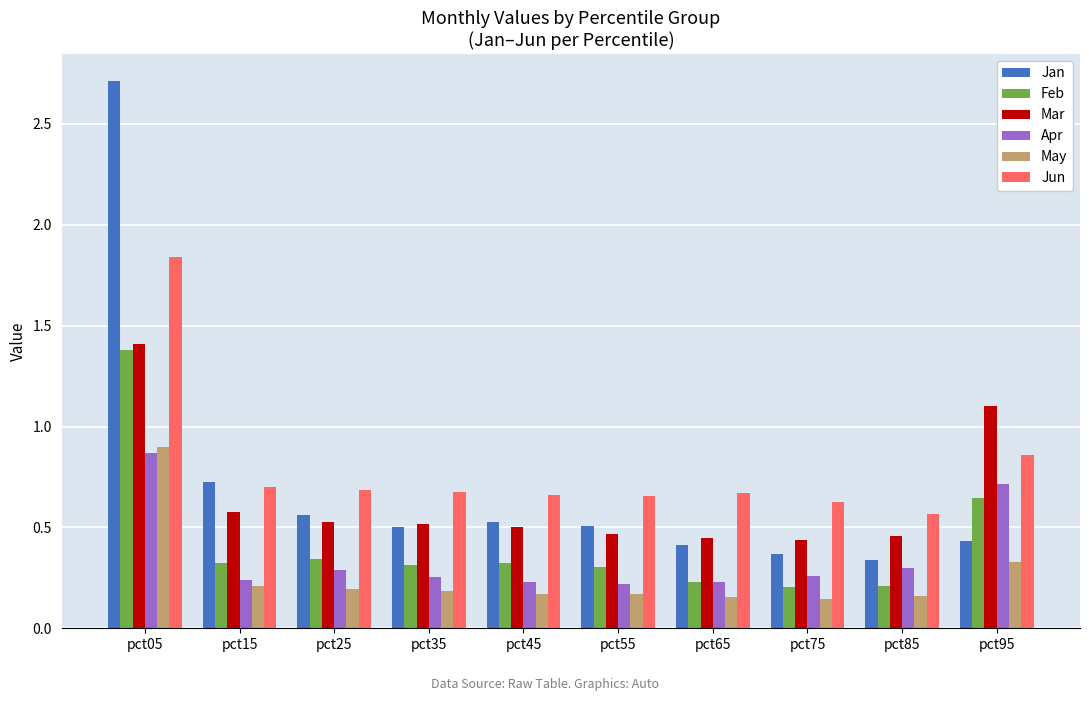

What is the difference between the maximum and minimum values in the Feb series?

1.2